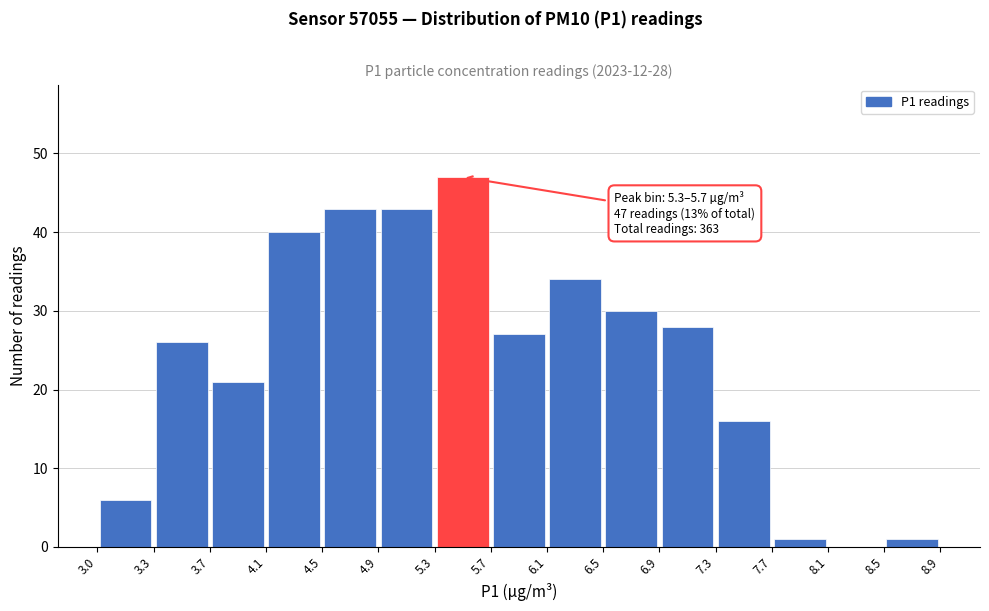

Over which range of the x-axis is the bar tallest?

5.3 to 5.7